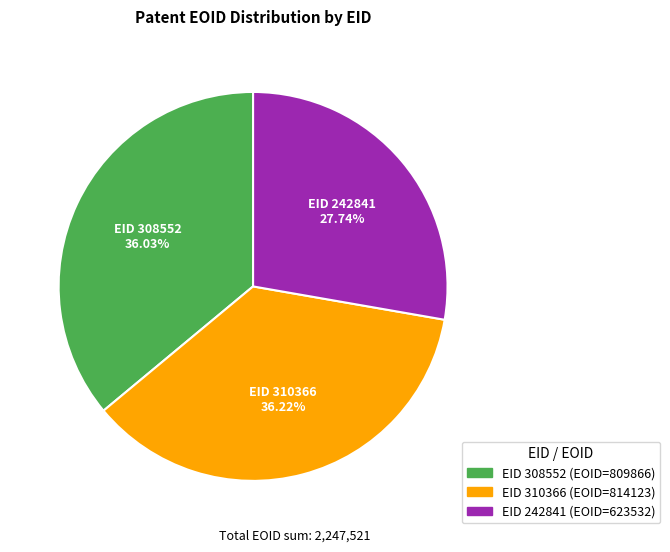

Is there a majority slice in this chart?

No